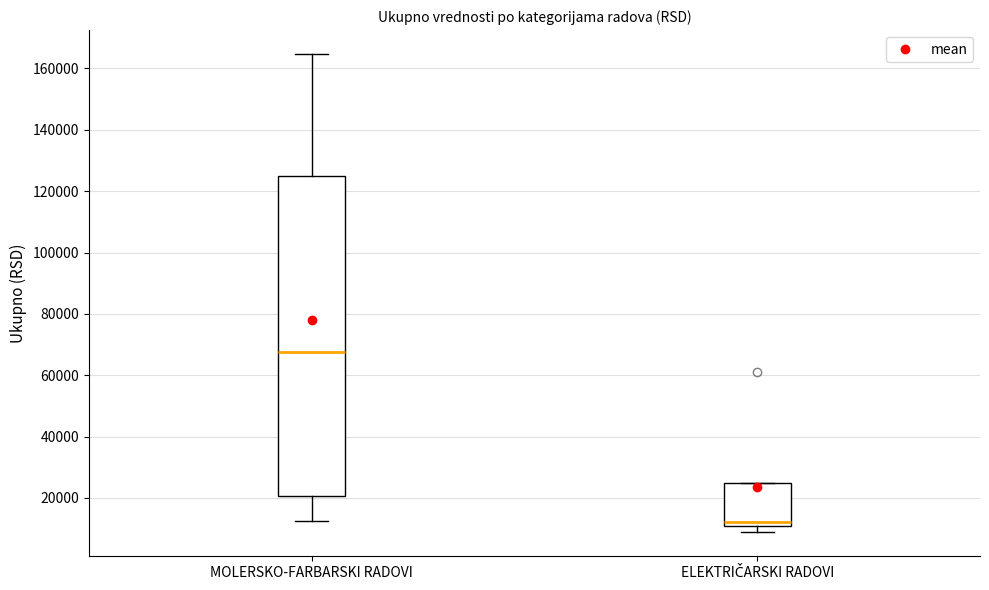

Reading left to right, transcribe this box plot: for each box, give where its median line is, the range the box spans, and where its two whiskers end, as read against the y-axis. The values are not printed on the chart, so give them approximately, as read against the axis.

MOLERSKO-FARBARSKI RADOVI: median 68000, box 20000 to 126000, whiskers 12000 to 164000
ELEKTRIČARSKI RADOVI: median 12000, box 10000 to 24000, whiskers 8000 to 24000